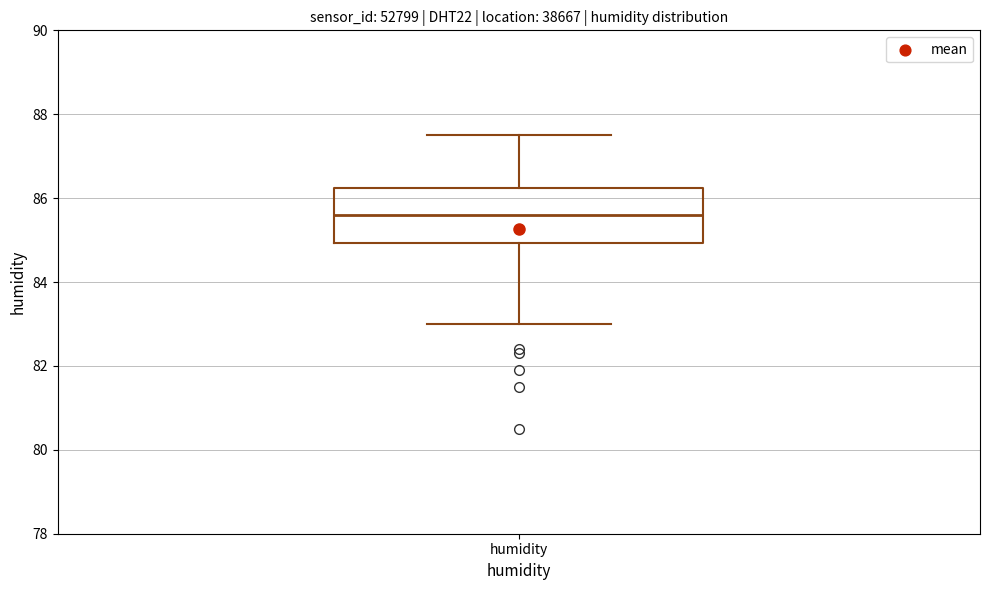

Read this box plot against the y-axis: the position of the median line, the range covered by the box, and the ends of both whiskers. The values are not printed on the chart, so give them approximately, as read against the axis.

median 85.6, box 85.0 to 86.2, whiskers 83.0 to 87.6